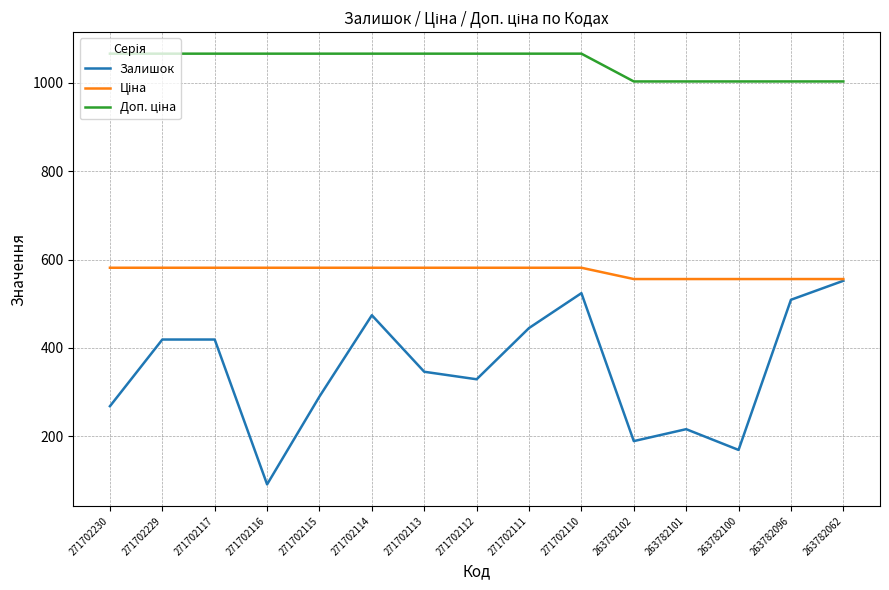

The value of Залишок at 263782096 is 509.0. True or false?

True